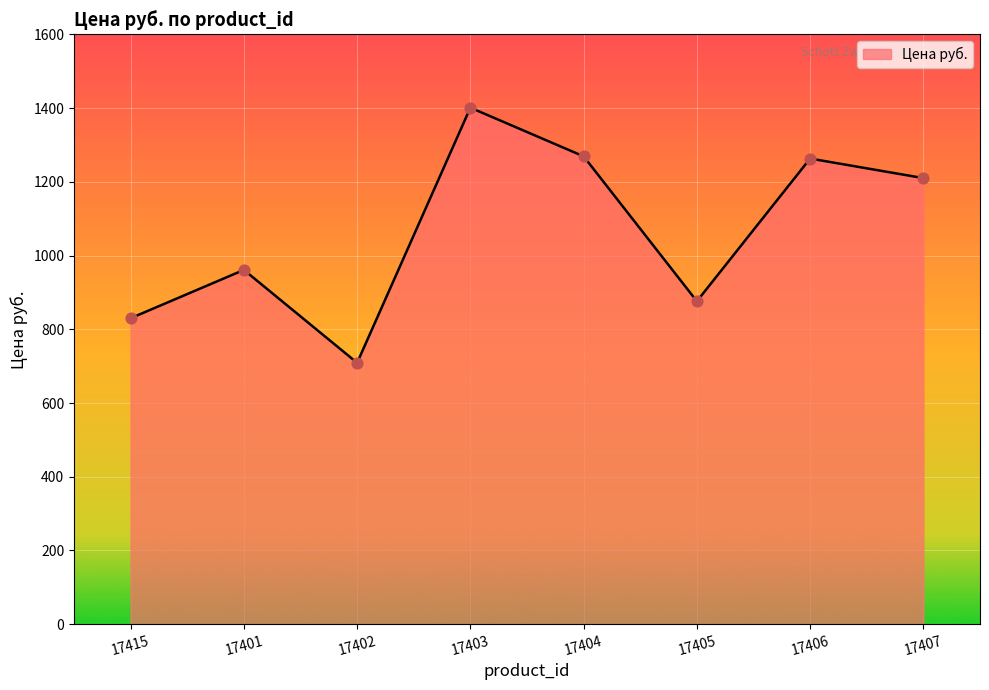

What is the ratio of the value at 17406 to the value at 17405?

1.4